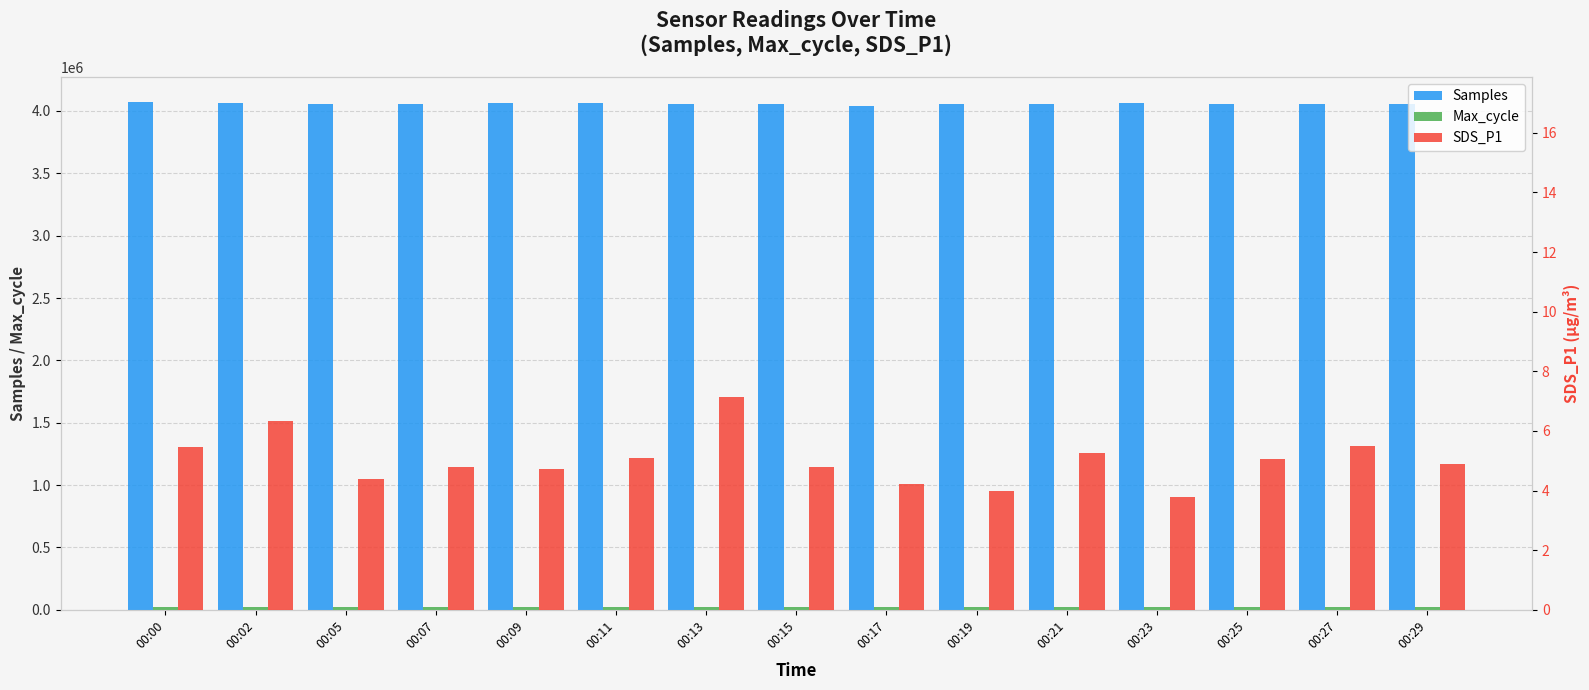

The value of Samples at 00:29 is 4055426.0. True or false?

True